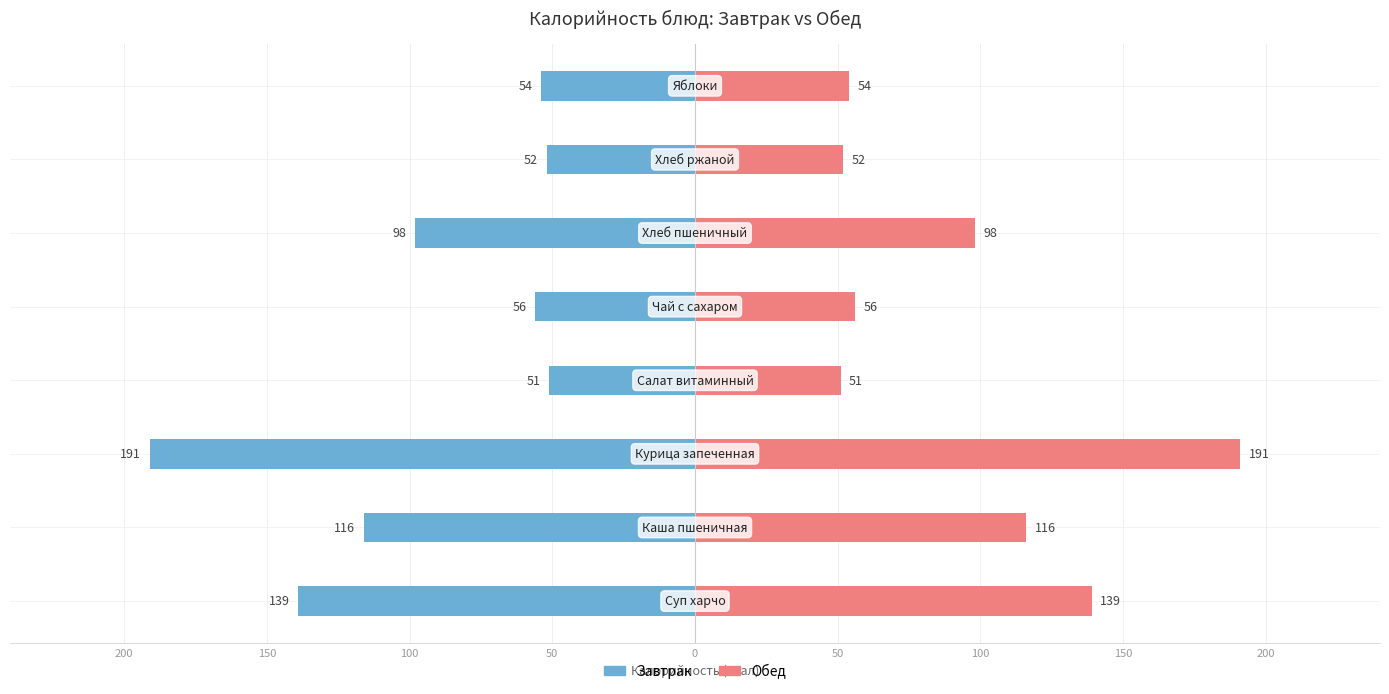

What are all the series names shown in the legend?

Завтрак, Обед